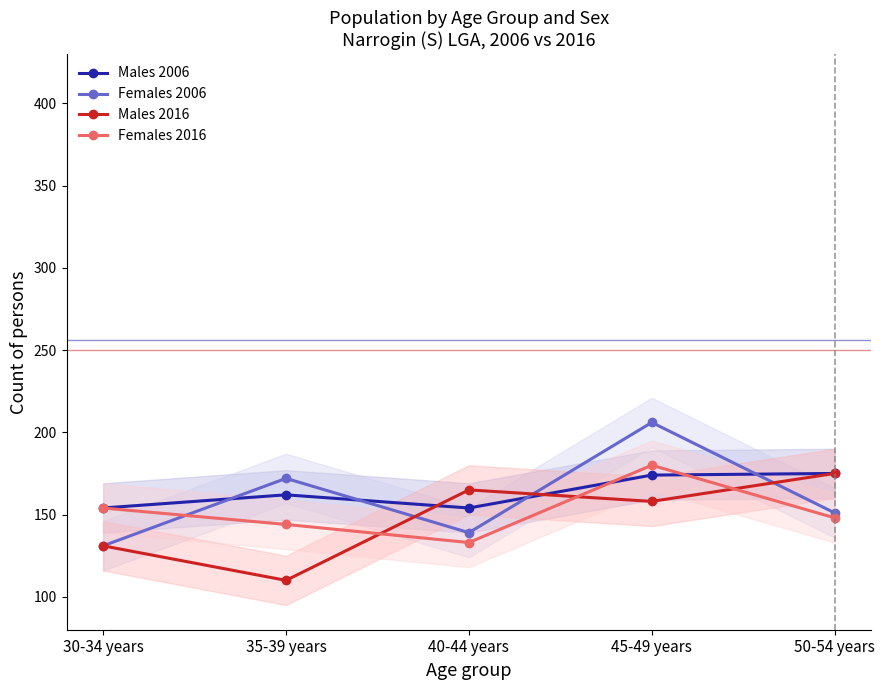

What is the difference between the second highest and minimum values in the Males 2016 series?

55